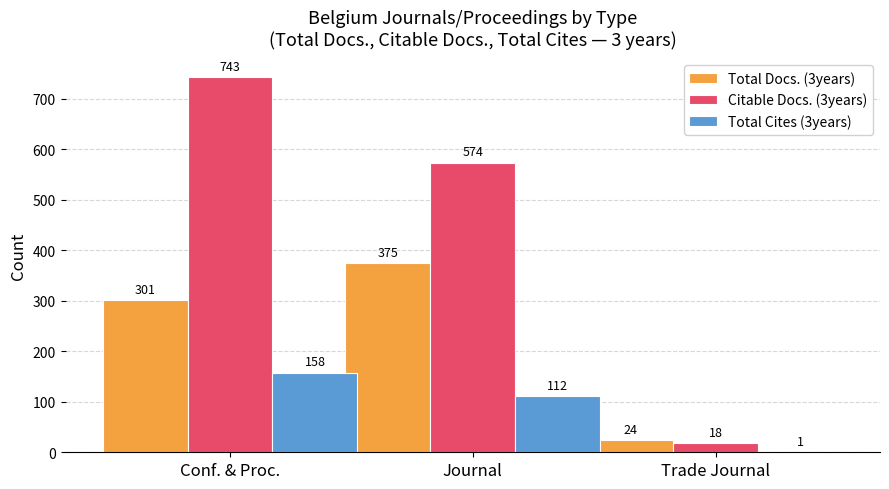

The value of Citable Docs. (3years) at Conf. & Proc. is 743. True or false?

True